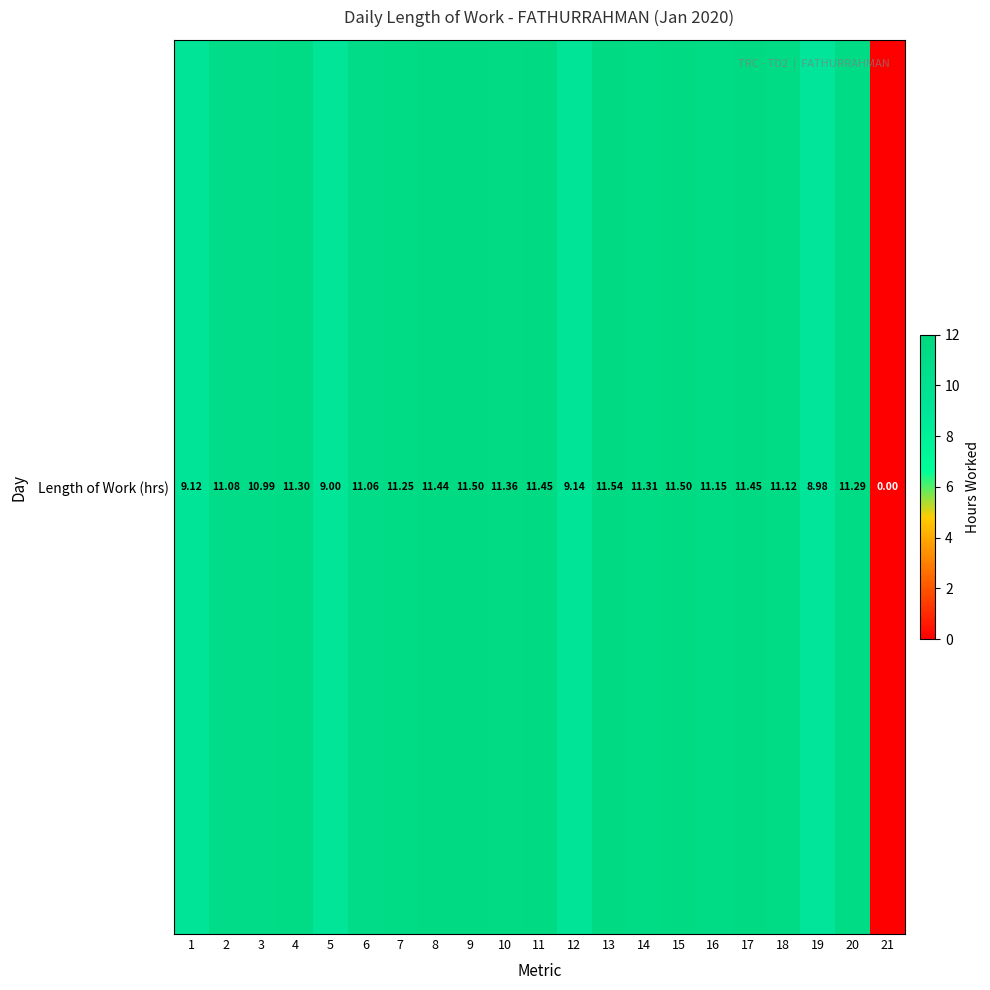

How many values exceed 11?

15